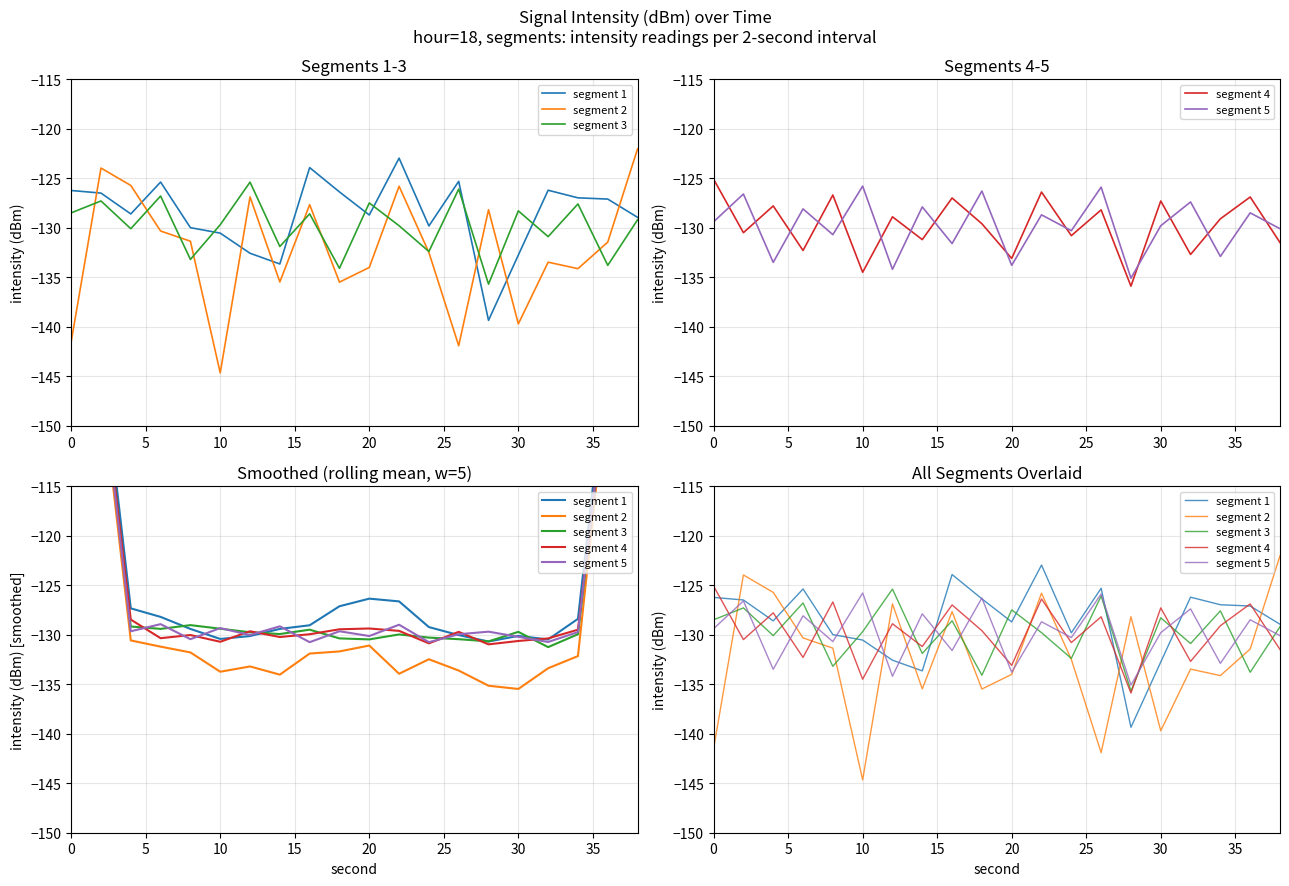

What is the sum of all segment 1 values?

-2572.1